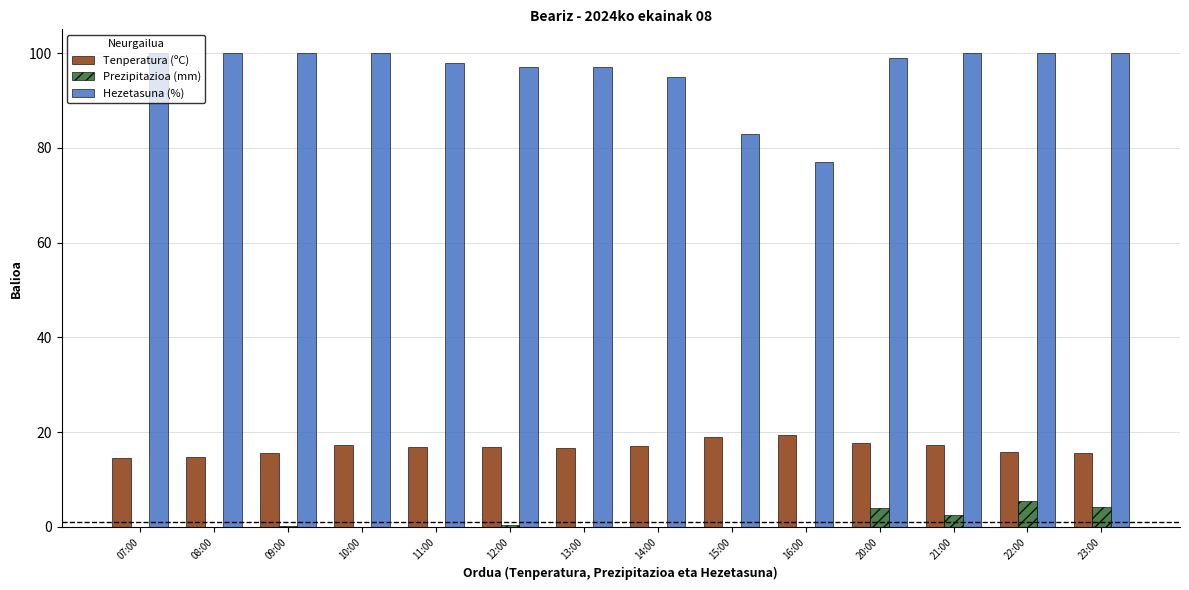

Between 15:00 and 20:00, which series saw the biggest shift?

Hezetasuna (%)